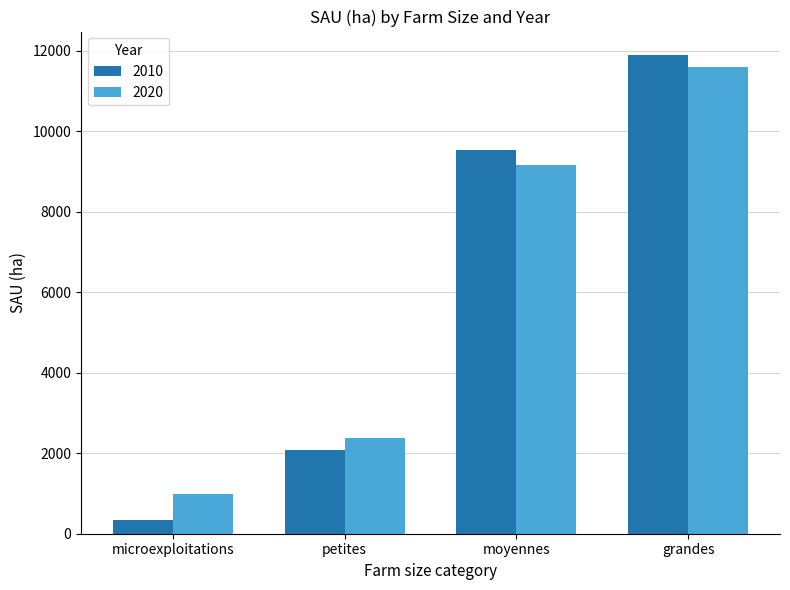

Rank the series at grandes from lowest to highest value.

2020, 2010